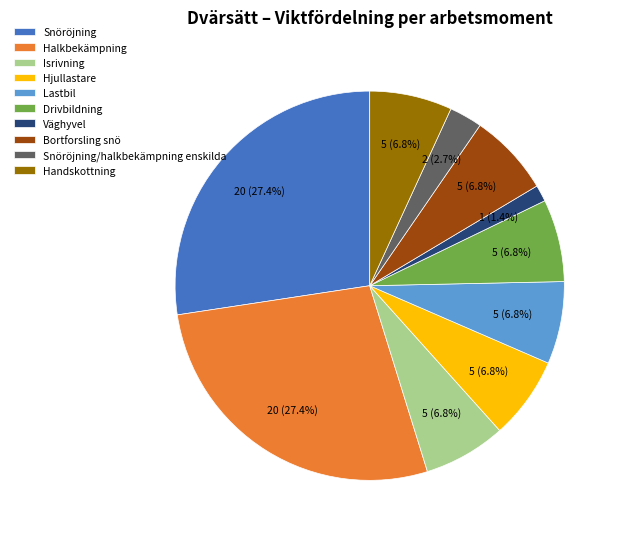

What is the smallest slice in the pie chart?

Väghyvel